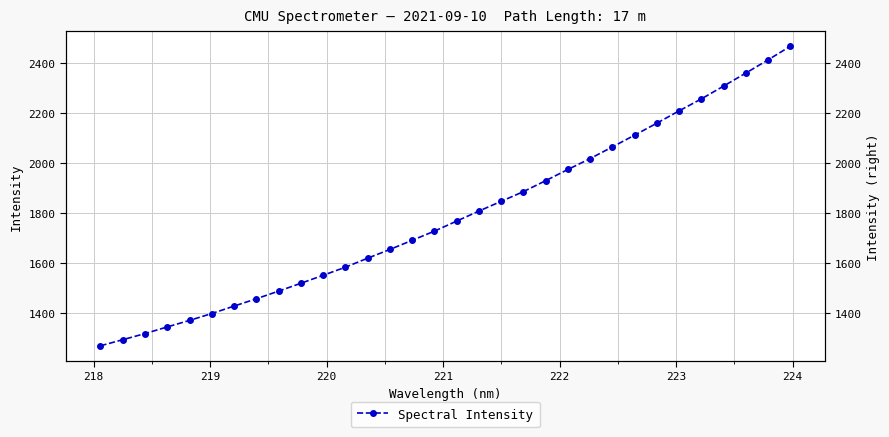

What is the value of the 32nd point from the left?

2465.8